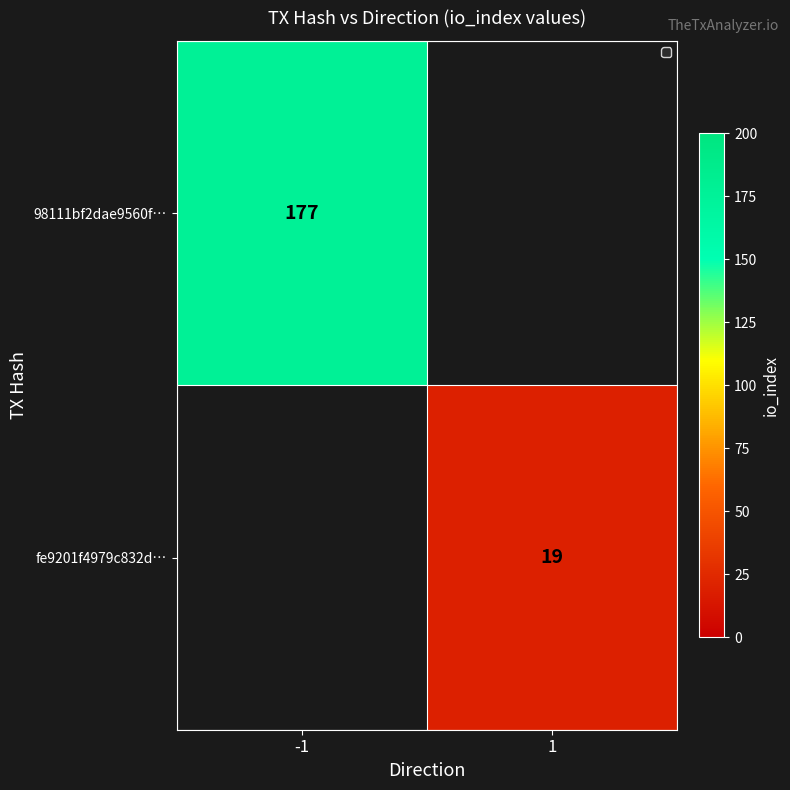

The 98111bf2dae9560f… series shows 177 at -1. True or false?

True